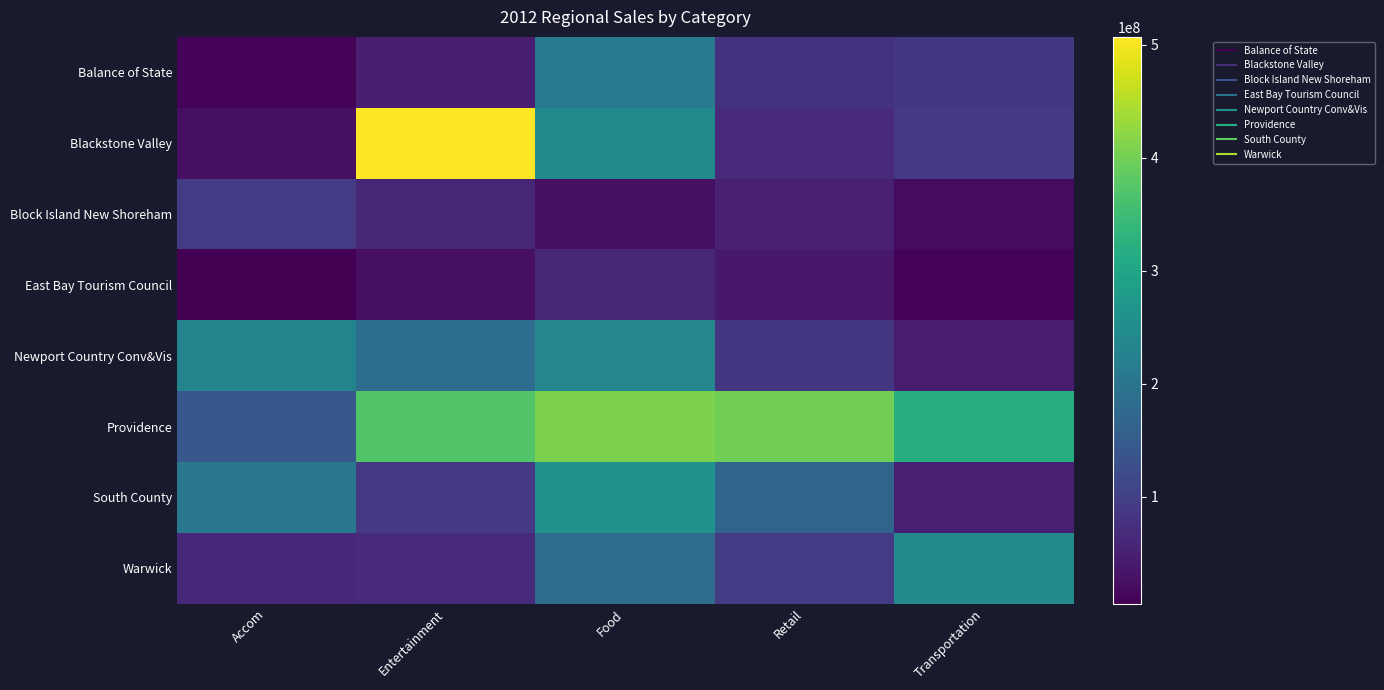

How many distinct data groups are displayed?

8